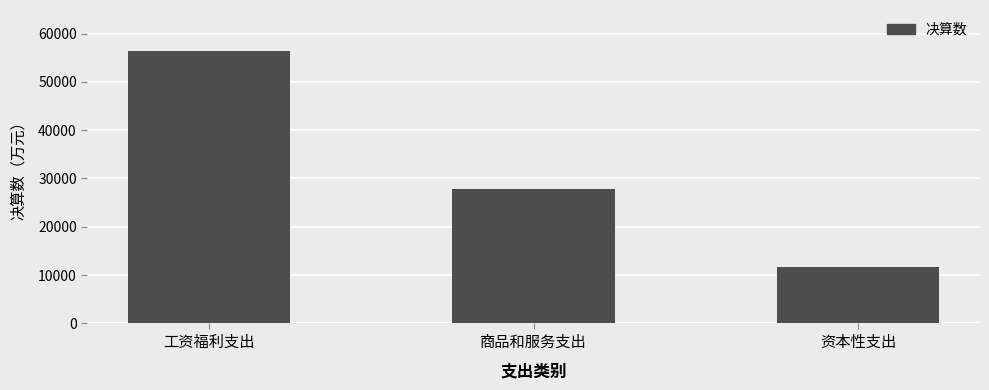

Where is the data nearest to the value 34014?

商品和服务支出